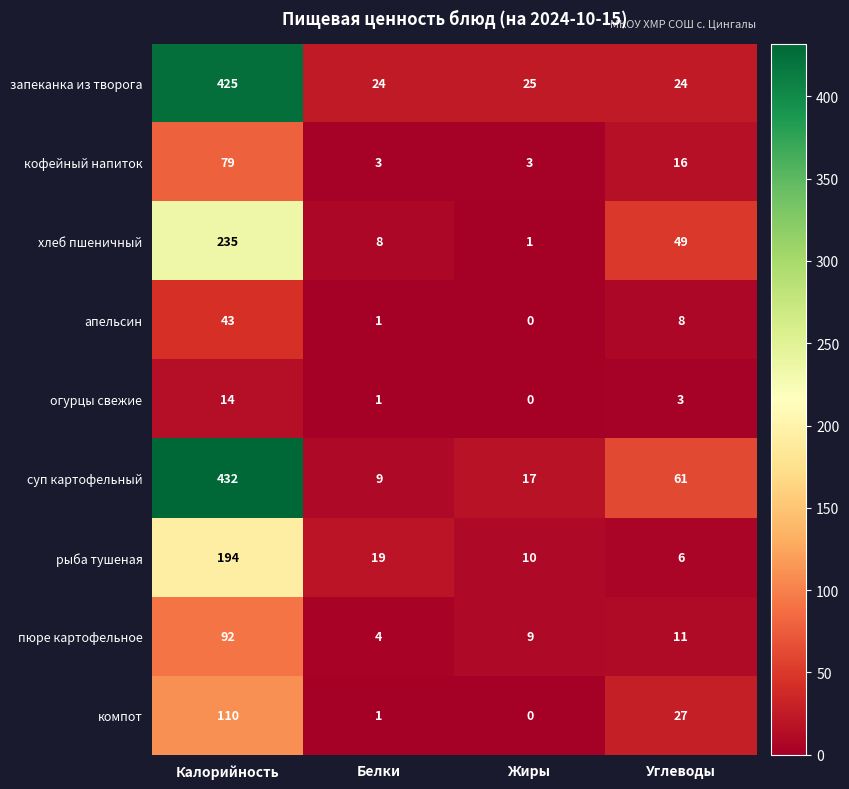

Is it true that компот equals 0 at Жиры?

True